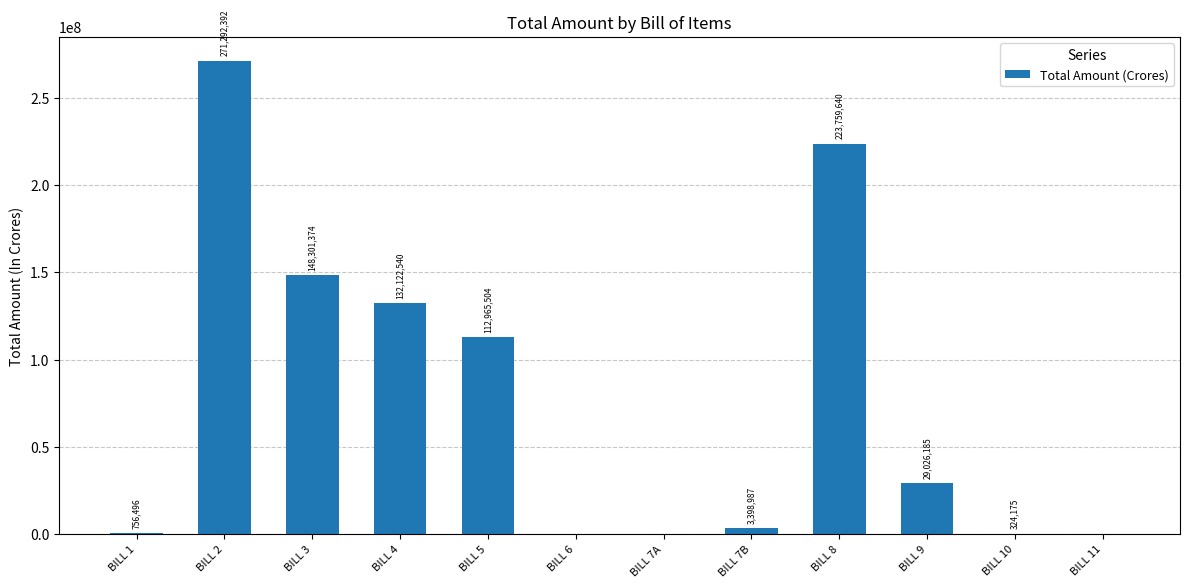

What is the sum of the values at BILL 1 and BILL 6?

756496.2